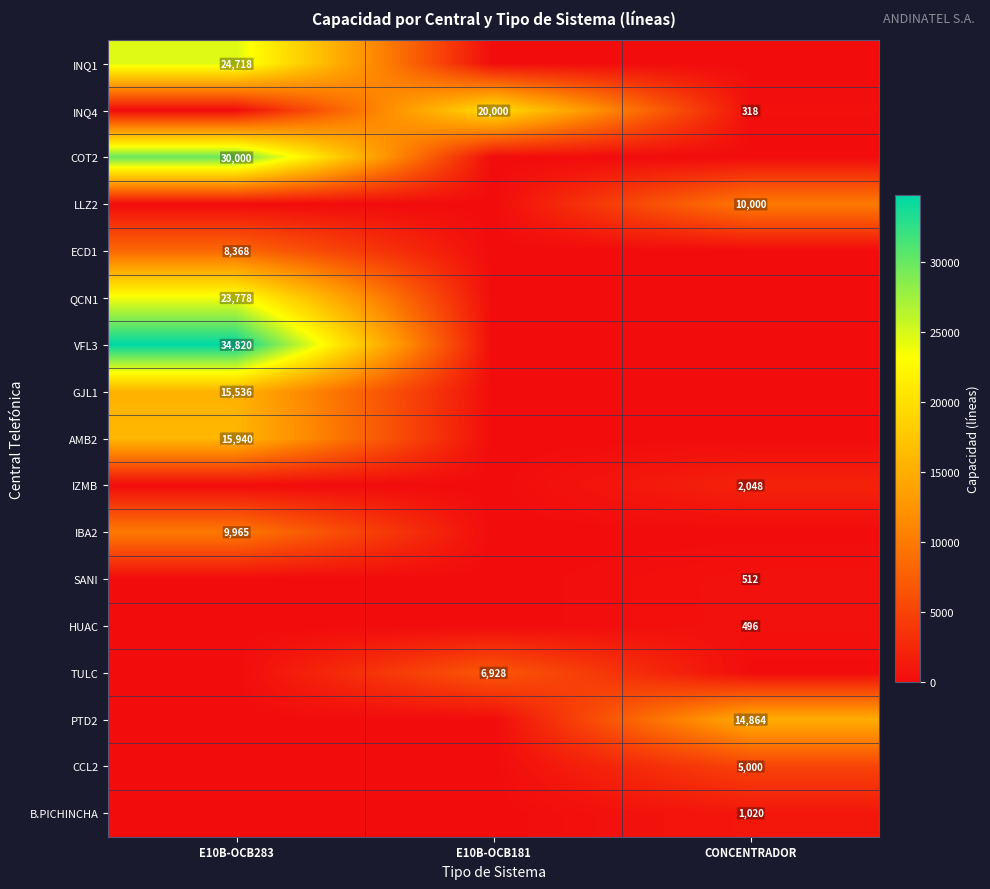

True or false: INQ4 has a value of 518 at CONCENTRADOR.

False